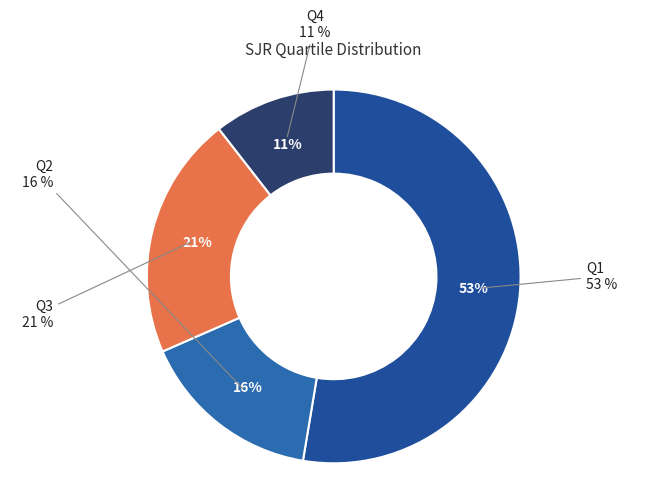

What is the largest slice in the pie chart?

Q1